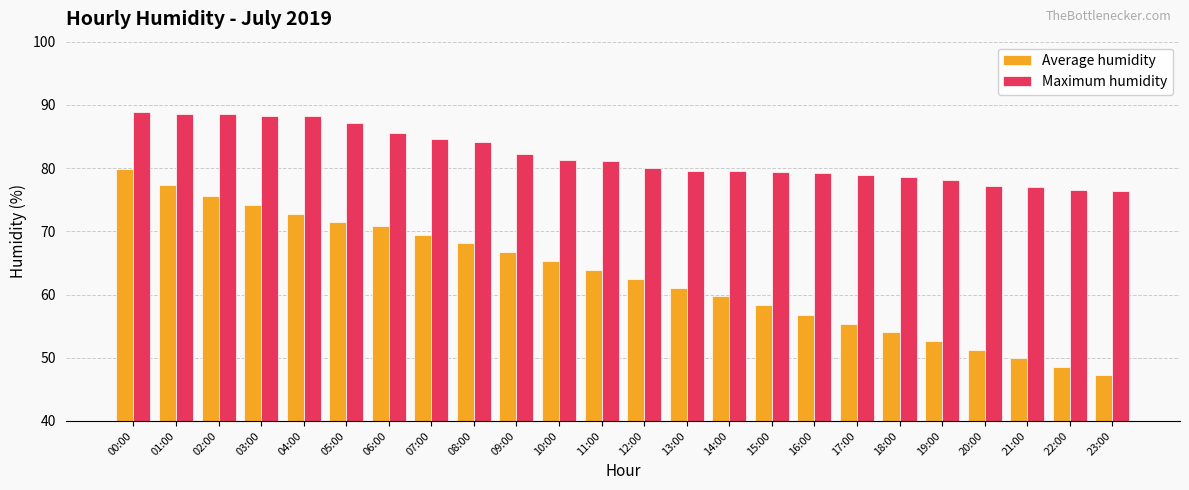

What is the difference between the second highest and second lowest values in the Maximum humidity series?

11.9